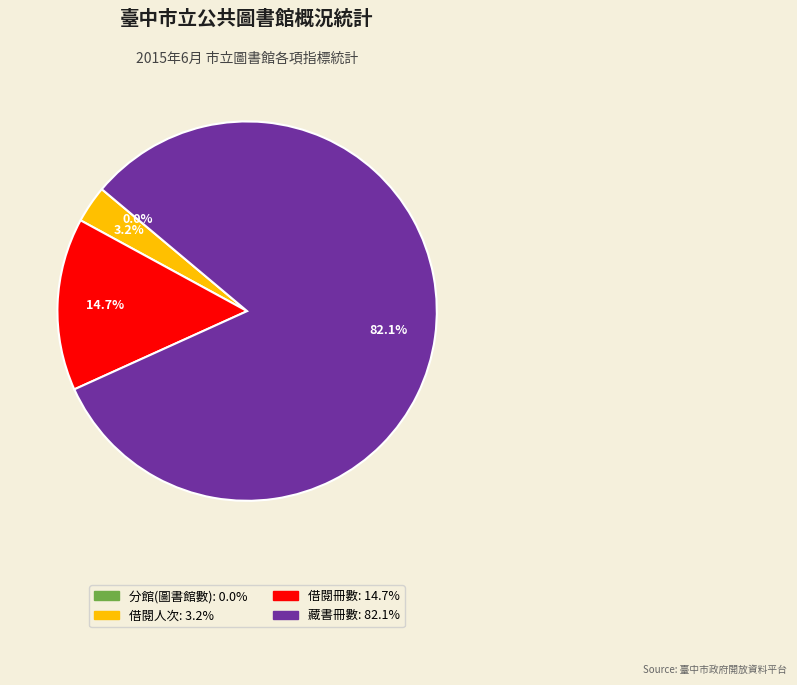

Does any single category account for the majority?

Yes